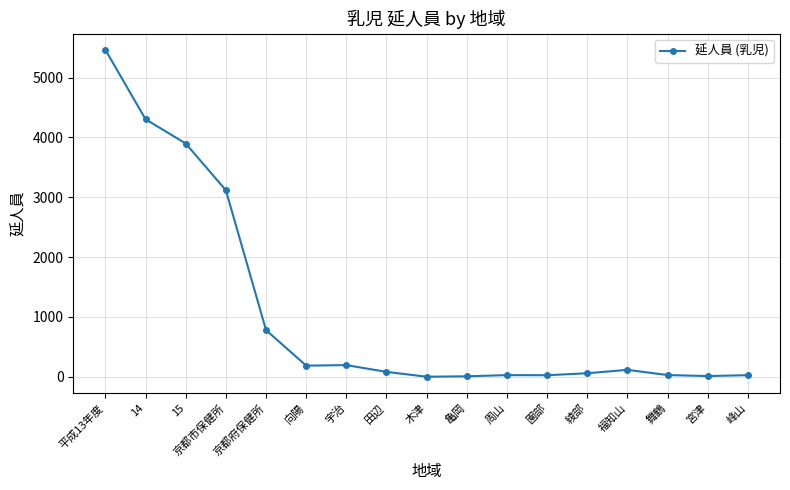

At which category does the chart reach its peak across all series?

平成13年度